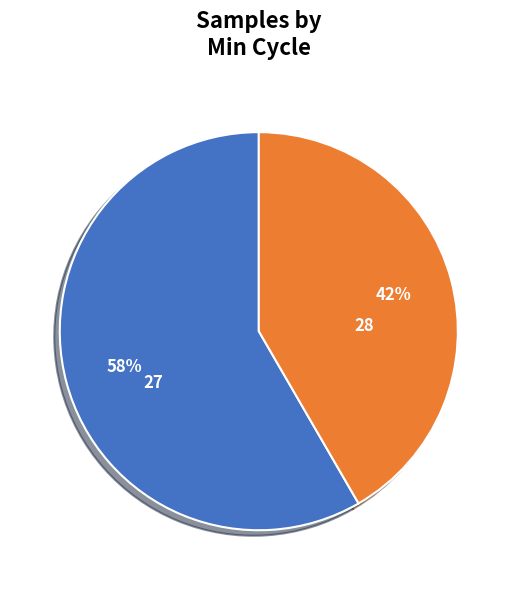

Is 28 the majority of the pie?

No